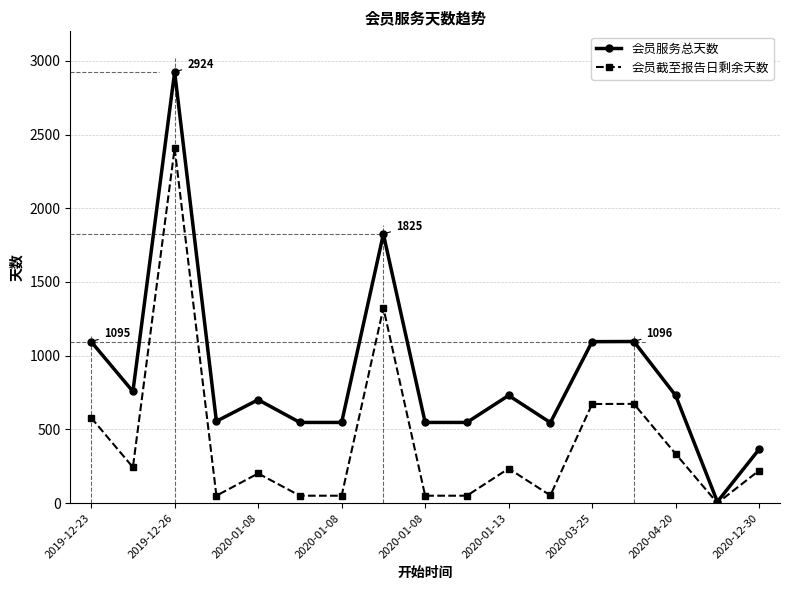

Which series has the widest spread of values?

会员服务总天数